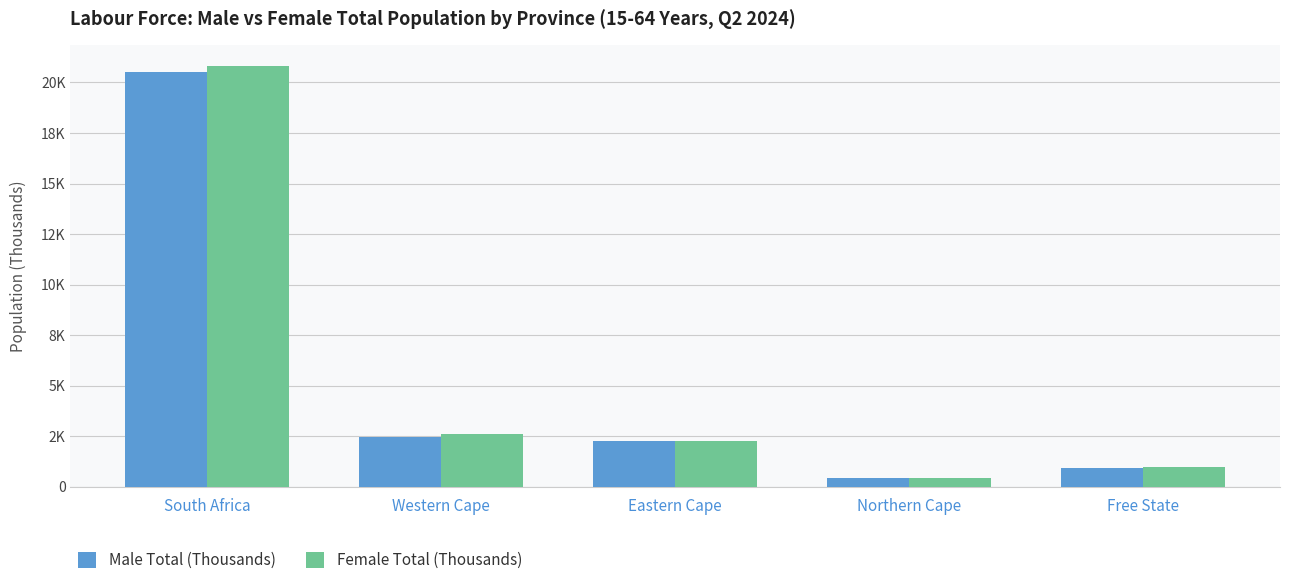

Are the bars horizontal?

No